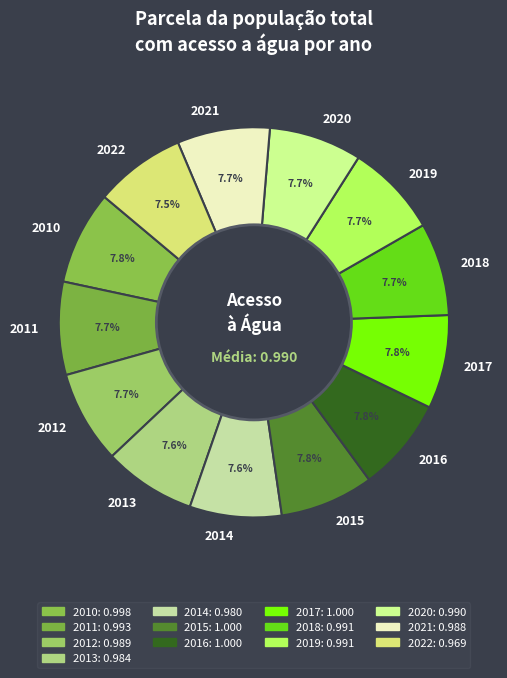

Approximately how many times larger is the value at 2012 compared to 2017?

1.0